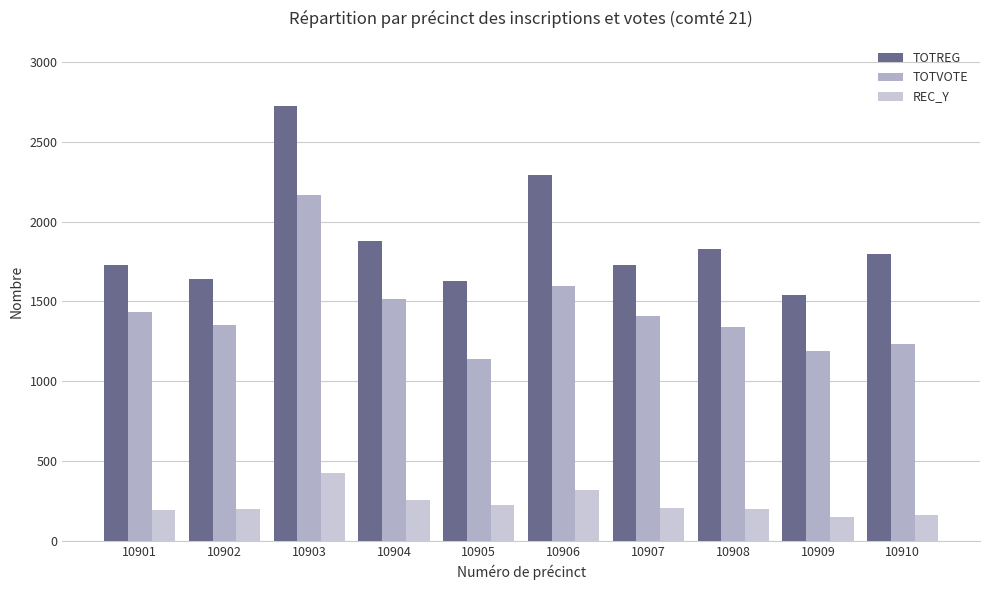

What are all the series names shown in the legend?

TOTREG, TOTVOTE, REC_Y